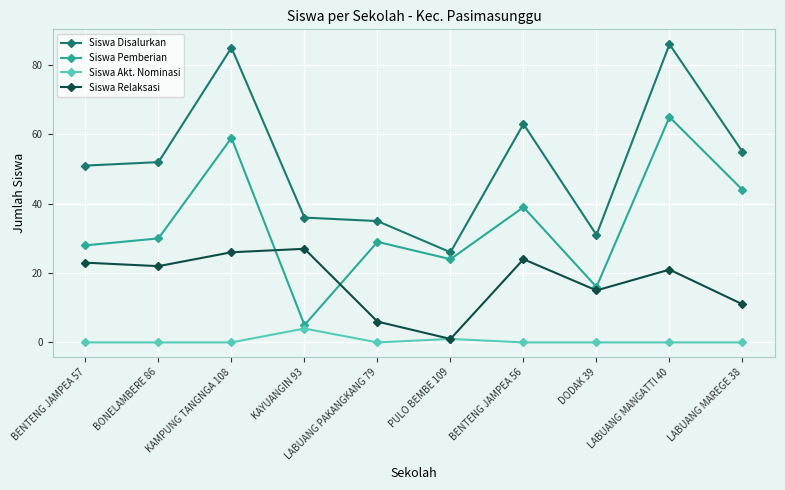

Where is the first local maximum for Siswa Disalurkan?

KAMPUNG TANGNGA 108